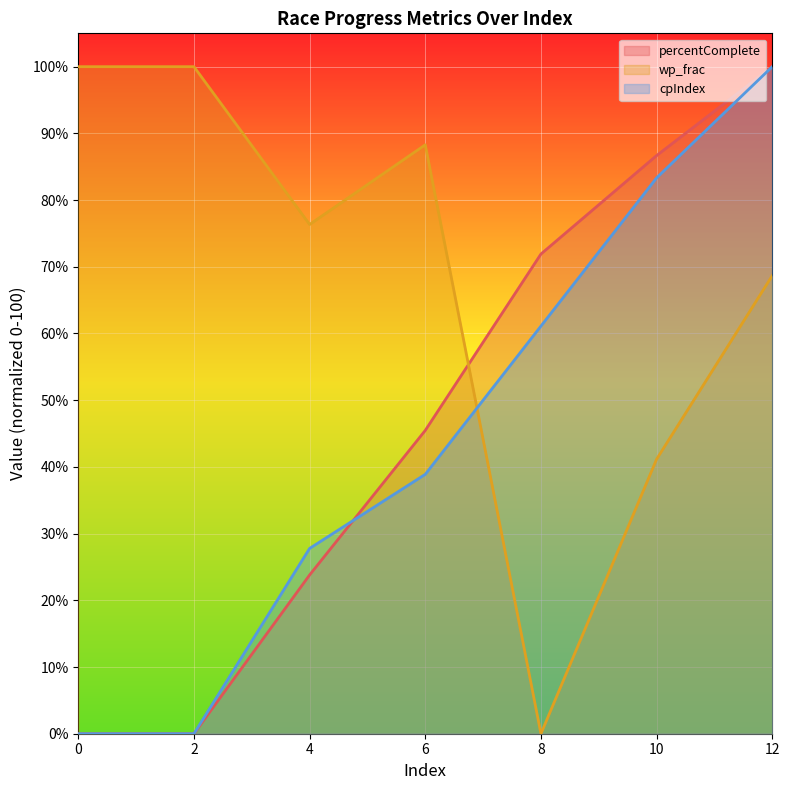

Reading right to left, transcribe all the data shown in this chart.

percentComplete: 12=100.0	10=86.7	8=71.9	6=45.5	4=23.8	2=0.0	0=0.0
wp_frac: 12=68.7	10=41.1	8=0.0	6=88.3	4=76.3	2=100.0	0=100.0
cpIndex: 12=100.0	10=83.3	8=61.1	6=38.9	4=27.8	2=0.0	0=0.0